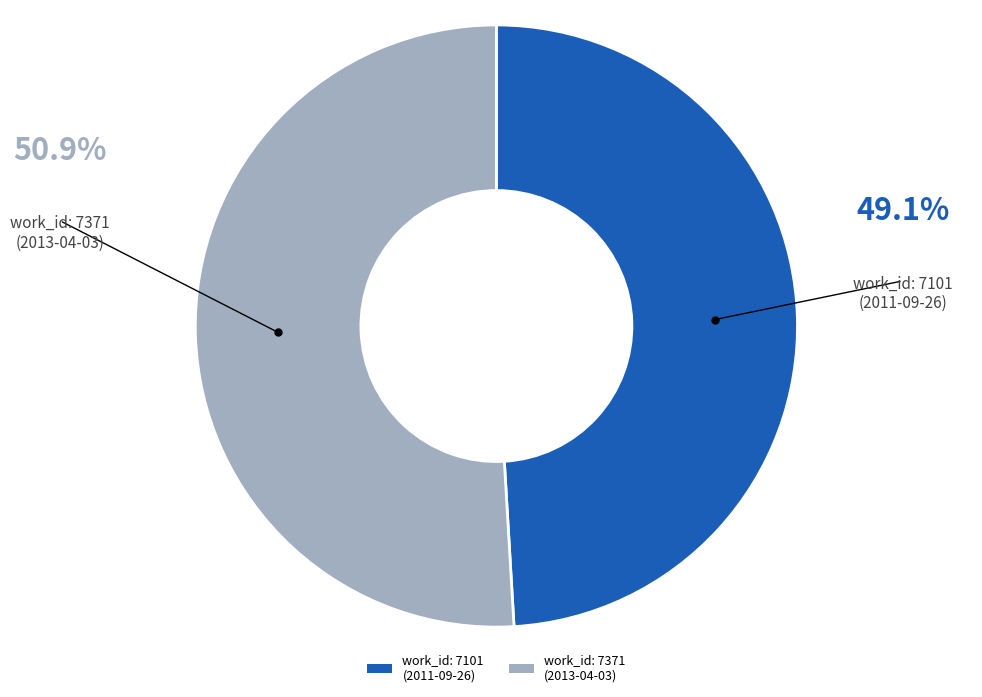

How many segments does this pie chart have?

2